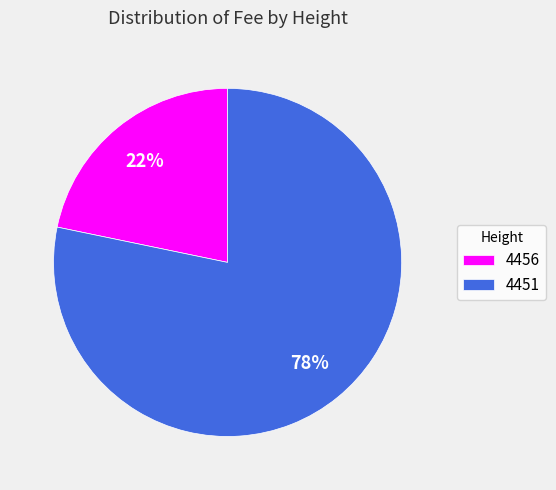

To the nearest percent, what is the combined percentage of 4456 and 4451?

100%